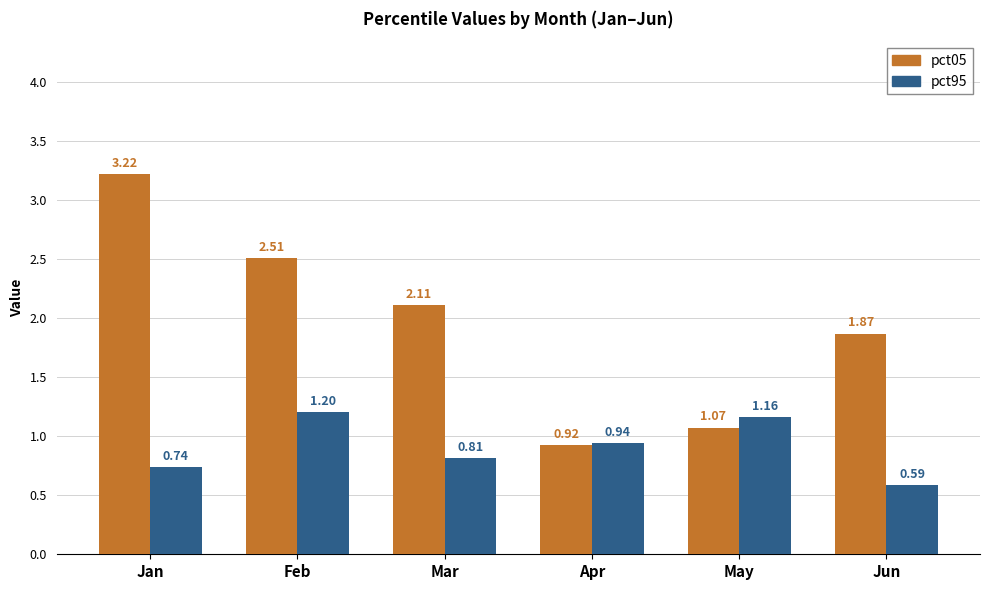

What is the difference between the pct05 values at Apr and Jan?

2.3